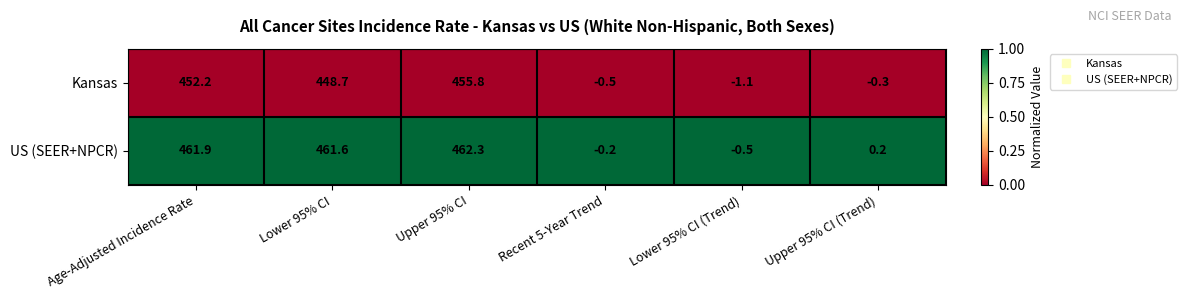

Rank the categories by US (SEER+NPCR) value from highest to lowest.

Upper 95% CI, Age-Adjusted Incidence Rate, Lower 95% CI, Upper 95% CI (Trend), Recent 5-Year Trend, Lower 95% CI (Trend)